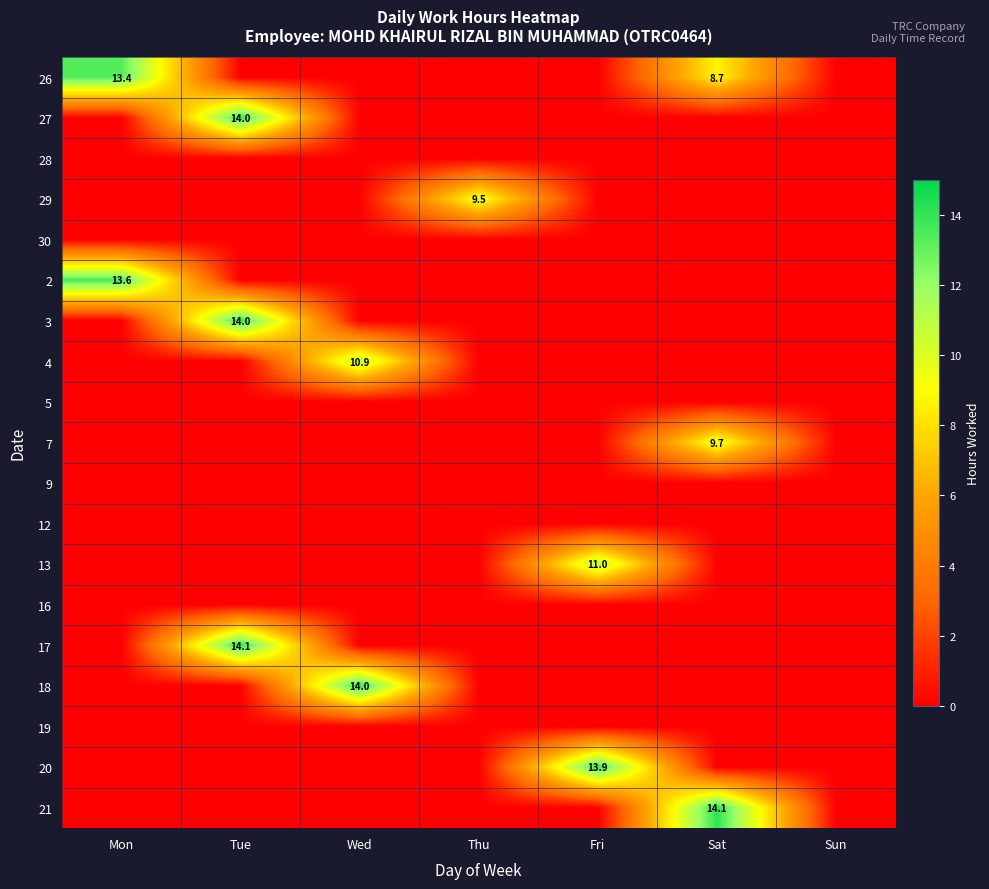

Is it true that 3 equals 14.0 at Tue?

True